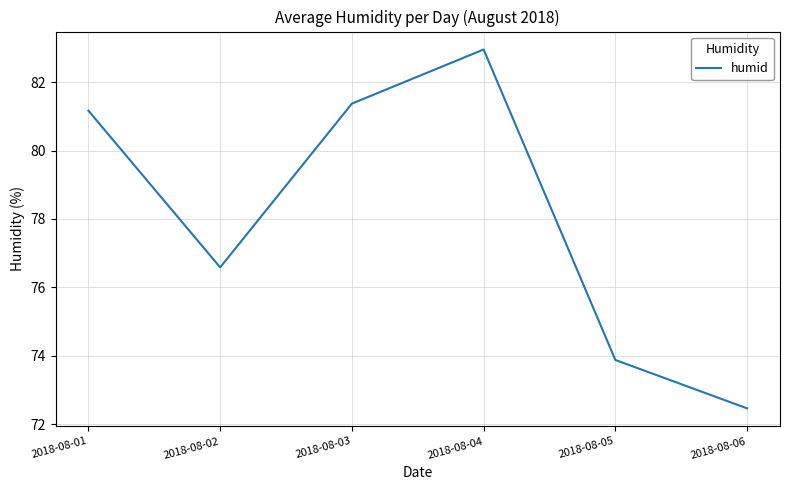

Which category has the lowest value across all series?

2018-08-06